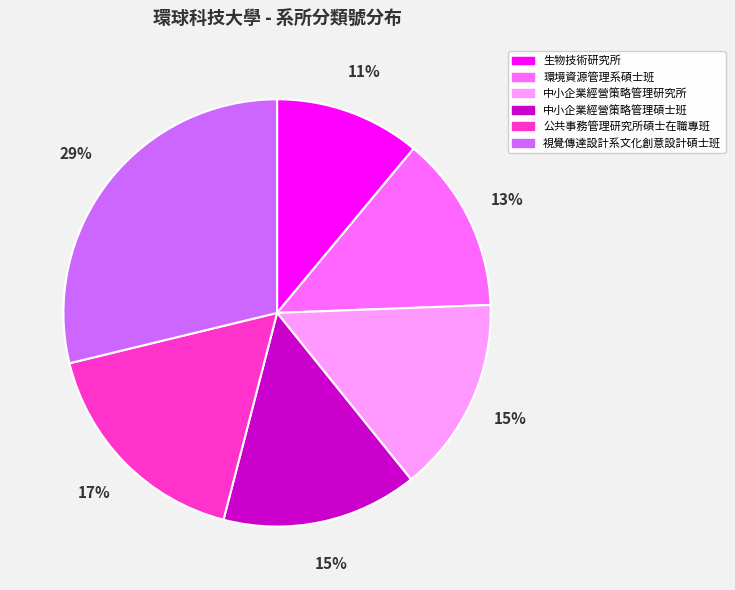

Does 視覺傳達設計系文化創意設計碩士班 represent more than half of the total?

No